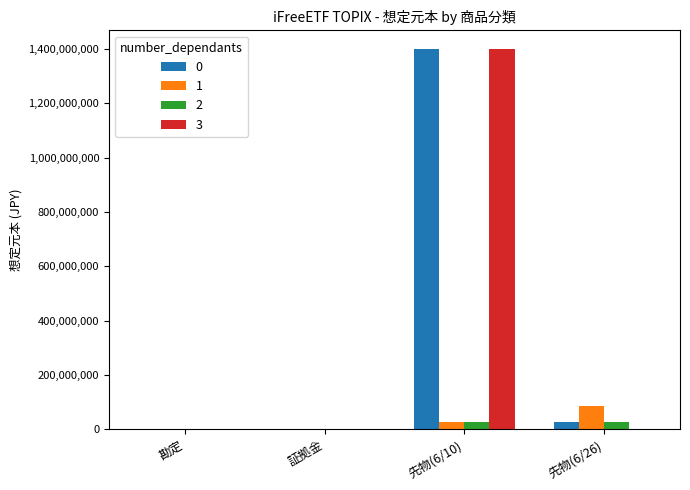

Is the value of 0 at 先物(6/10) greater than the value of 1 at 勘定?

Yes